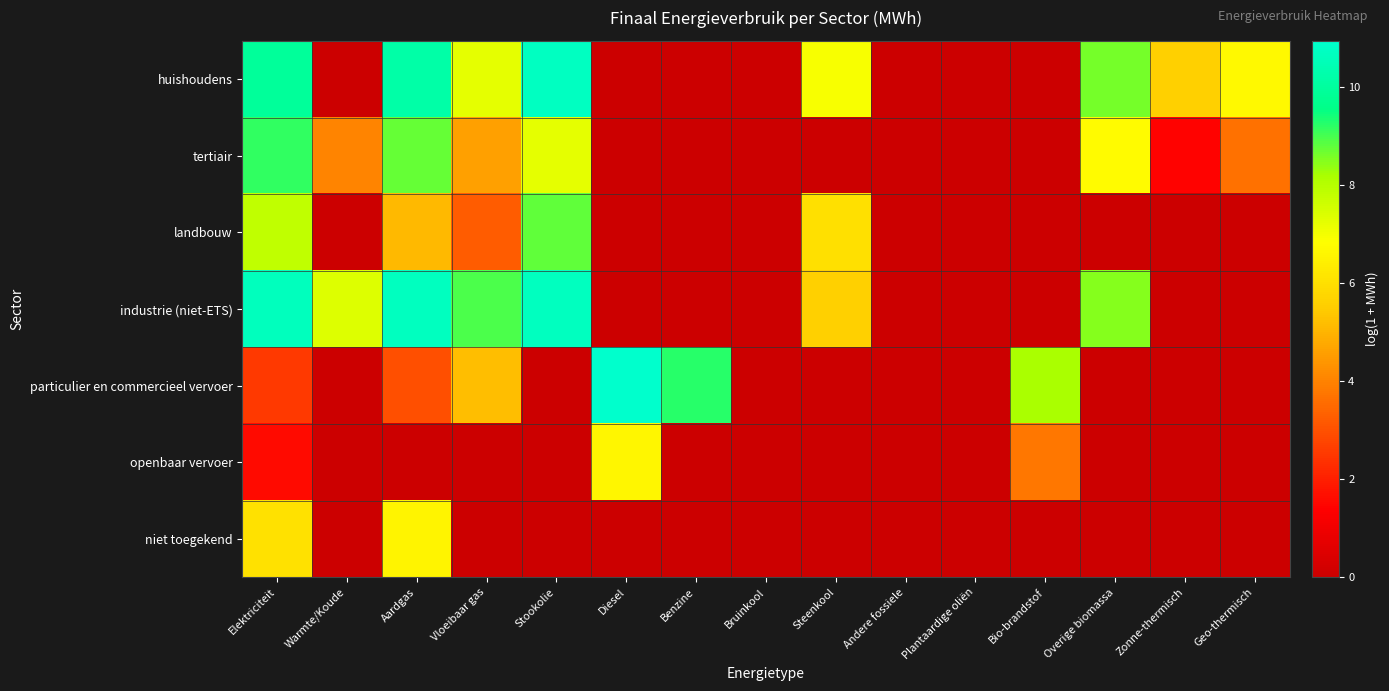

Reading left to right, extract all data points from this chart.

huishoudens: Elektriciteit=9.9	Warmte/Koude=0.0	Aardgas=10.2	Vloeibaar gas=7.2	Stookolie=10.7	Diesel=0.0	Benzine=0.0	Bruinkool=0.0	Steenkool=6.9	Andere fossiele=0.0	Plantaardige oliën=0.0	Bio-brandstof=0.0	Overige biomassa=8.6	Zonne-thermisch=5.6	Geo-thermisch=6.7
tertiair: Elektriciteit=9.2	Warmte/Koude=4.1	Aardgas=8.7	Vloeibaar gas=4.6	Stookolie=7.2	Diesel=0.0	Benzine=0.0	Bruinkool=0.0	Steenkool=0.0	Andere fossiele=0.0	Plantaardige oliën=0.0	Bio-brandstof=0.0	Overige biomassa=6.7	Zonne-thermisch=1.4	Geo-thermisch=3.7
landbouw: Elektriciteit=7.9	Warmte/Koude=0.0	Aardgas=5.1	Vloeibaar gas=3.2	Stookolie=8.8	Diesel=0.0	Benzine=0.0	Bruinkool=0.0	Steenkool=6.0	Andere fossiele=0.0	Plantaardige oliën=0.0	Bio-brandstof=0.0	Overige biomassa=0.0	Zonne-thermisch=0.0	Geo-thermisch=0.0
industrie (niet-ETS): Elektriciteit=10.6	Warmte/Koude=7.4	Aardgas=10.7	Vloeibaar gas=8.9	Stookolie=10.6	Diesel=0.0	Benzine=0.0	Bruinkool=0.0	Steenkool=5.6	Andere fossiele=0.0	Plantaardige oliën=0.0	Bio-brandstof=0.0	Overige biomassa=8.5	Zonne-thermisch=0.0	Geo-thermisch=0.0
particulier en commercieel vervoer: Elektriciteit=2.5	Warmte/Koude=0.0	Aardgas=3.0	Vloeibaar gas=5.2	Stookolie=0.0	Diesel=10.9	Benzine=9.3	Bruinkool=0.0	Steenkool=0.0	Andere fossiele=0.0	Plantaardige oliën=0.0	Bio-brandstof=8.2	Overige biomassa=0.0	Zonne-thermisch=0.0	Geo-thermisch=0.0
openbaar vervoer: Elektriciteit=1.6	Warmte/Koude=0.0	Aardgas=0.0	Vloeibaar gas=0.0	Stookolie=0.0	Diesel=6.6	Benzine=0.0	Bruinkool=0.0	Steenkool=0.0	Andere fossiele=0.0	Plantaardige oliën=0.0	Bio-brandstof=3.8	Overige biomassa=0.0	Zonne-thermisch=0.0	Geo-thermisch=0.0
niet toegekend: Elektriciteit=6.0	Warmte/Koude=0.0	Aardgas=6.5	Vloeibaar gas=0.0	Stookolie=0.0	Diesel=0.0	Benzine=0.0	Bruinkool=0.0	Steenkool=0.0	Andere fossiele=0.0	Plantaardige oliën=0.0	Bio-brandstof=0.0	Overige biomassa=0.0	Zonne-thermisch=0.0	Geo-thermisch=0.0